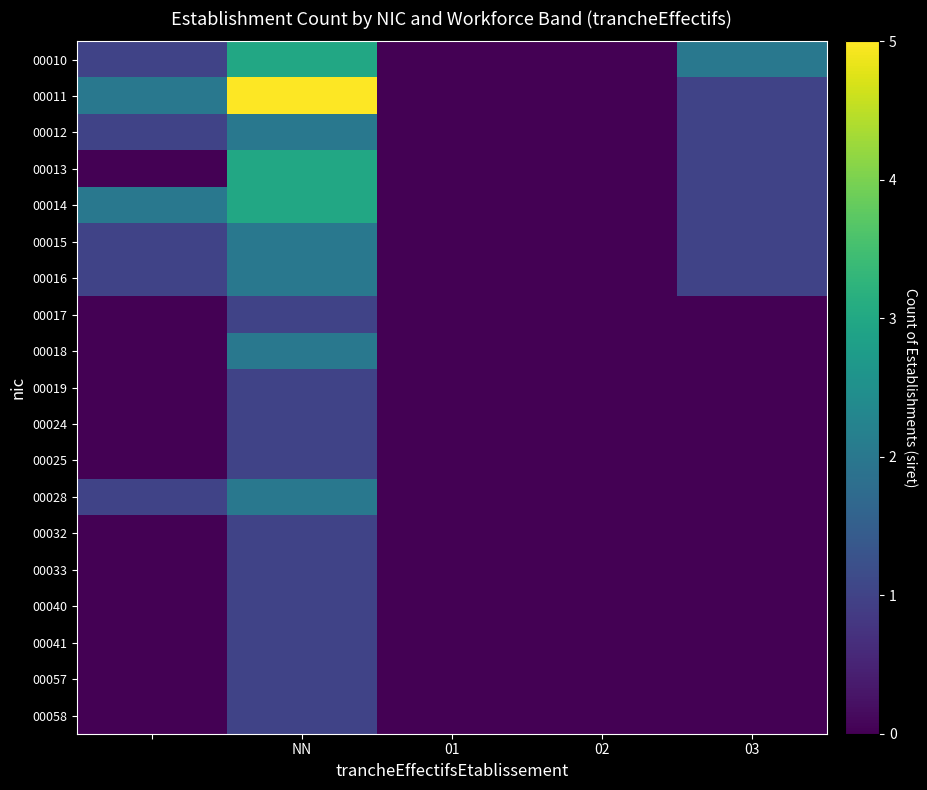

At which category does the chart reach its minimum across all series?

01